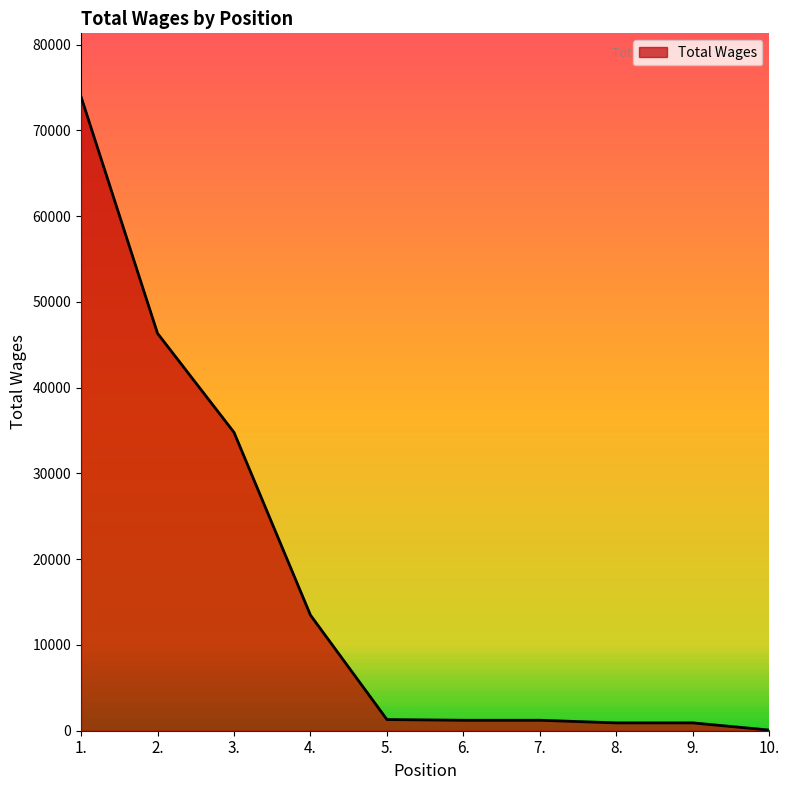

What is the sum of the values at 3. and 4.?

48275